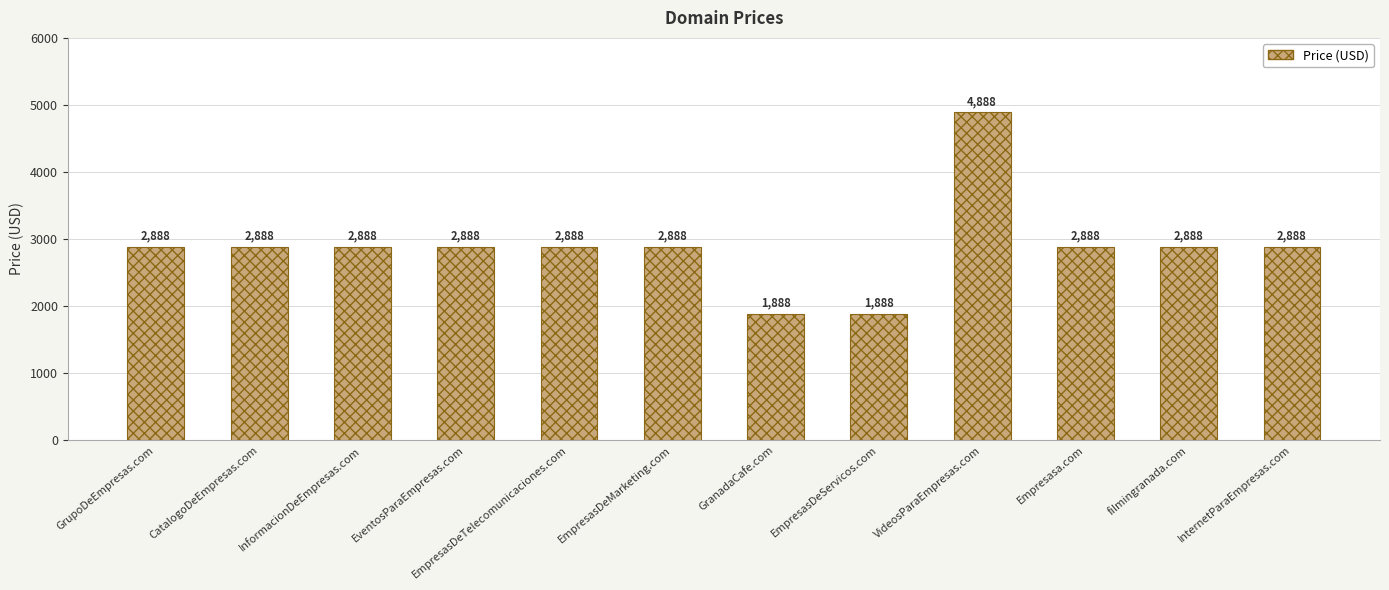

Is it true that the value at GranadaCafe.com is 3097?

False